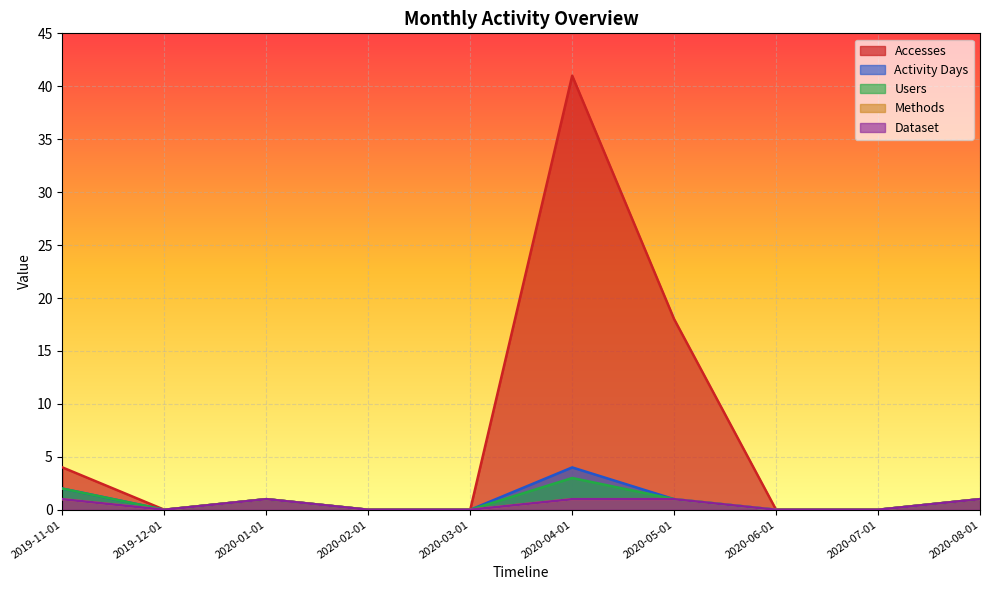

What is the label of the 4th point from the right?

2020-05-01